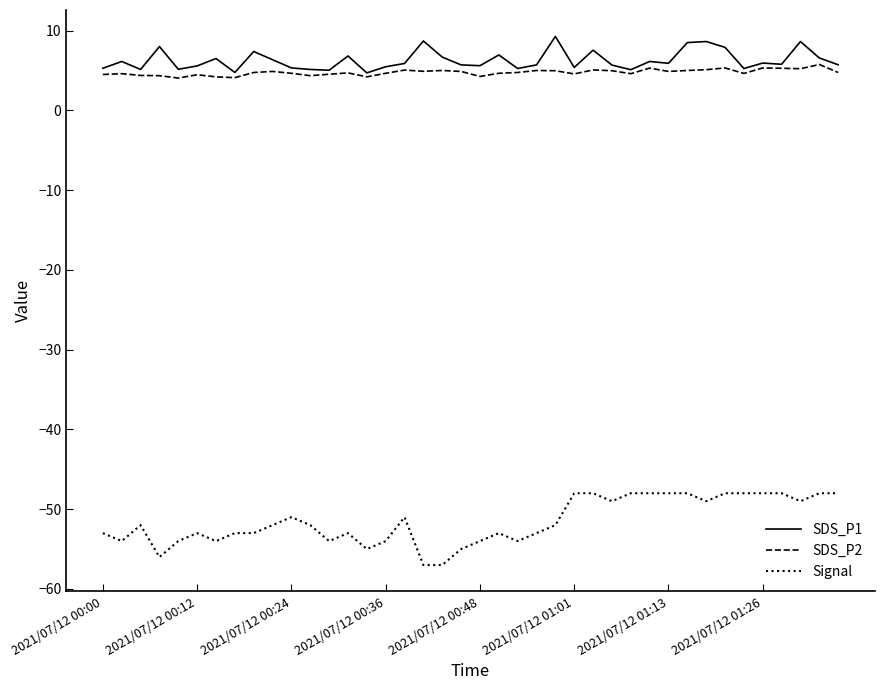

What is the greatest value displayed?

9.3